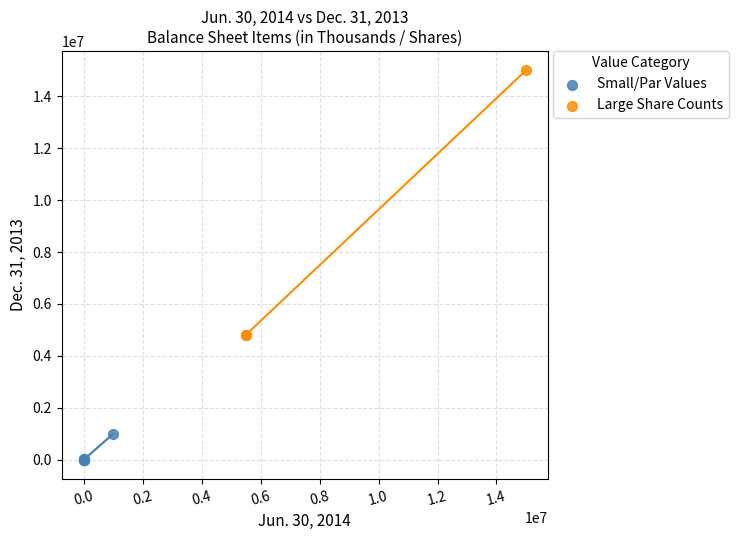

What are all the series names shown in the legend?

Small/Par Values, Large Share Counts